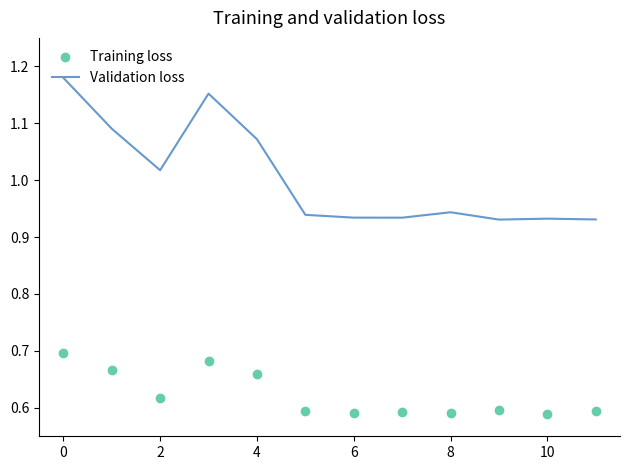

Rank the series by their average value, from lowest to highest.

Training loss, Validation loss